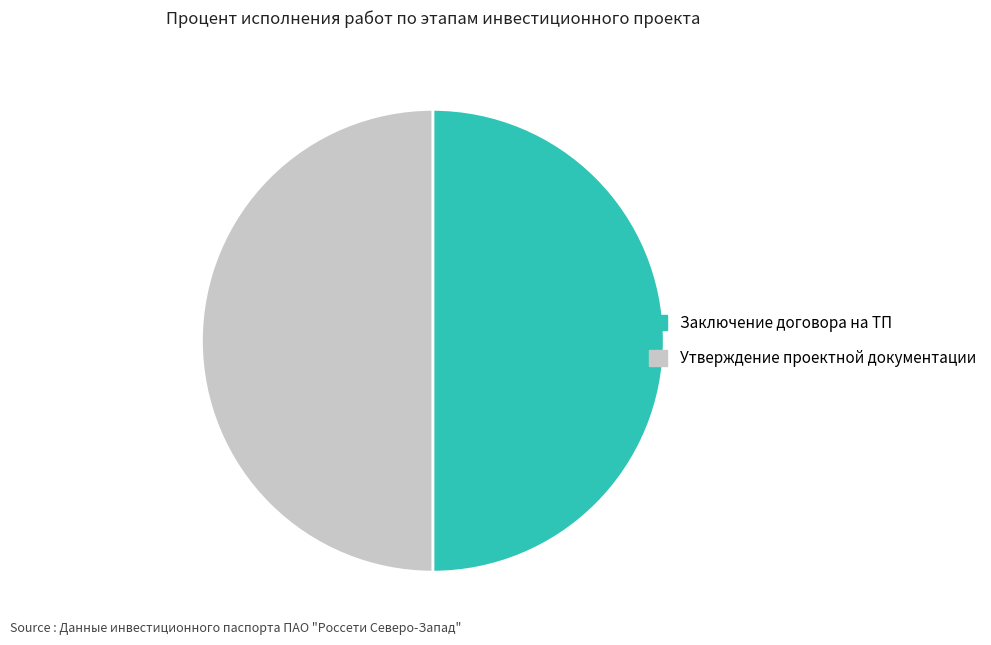

True or false: Заключение договора на ТП accounts for 36% of the total.

False